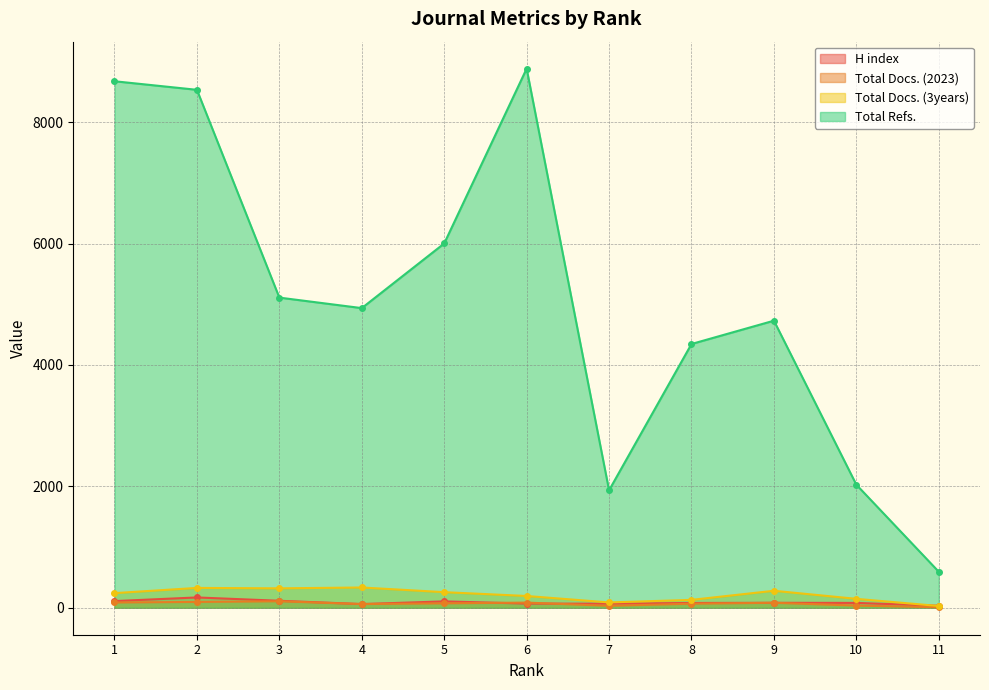

Where does the Total Docs. (2023) series first go above 73?

1